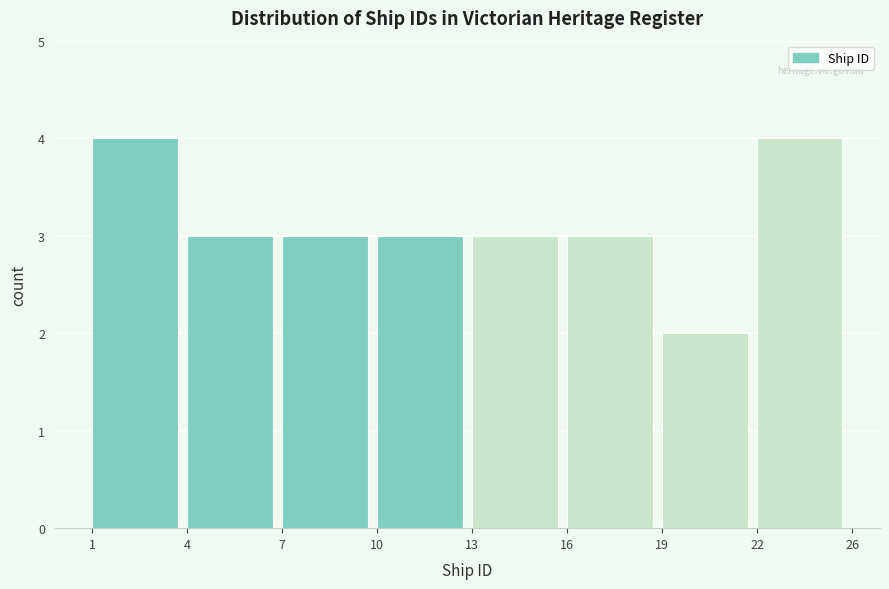

Reading left to right, extract all data points from this chart.

1=4	4=3	7=3	10=3	13=3	16=3	19=2	22=4